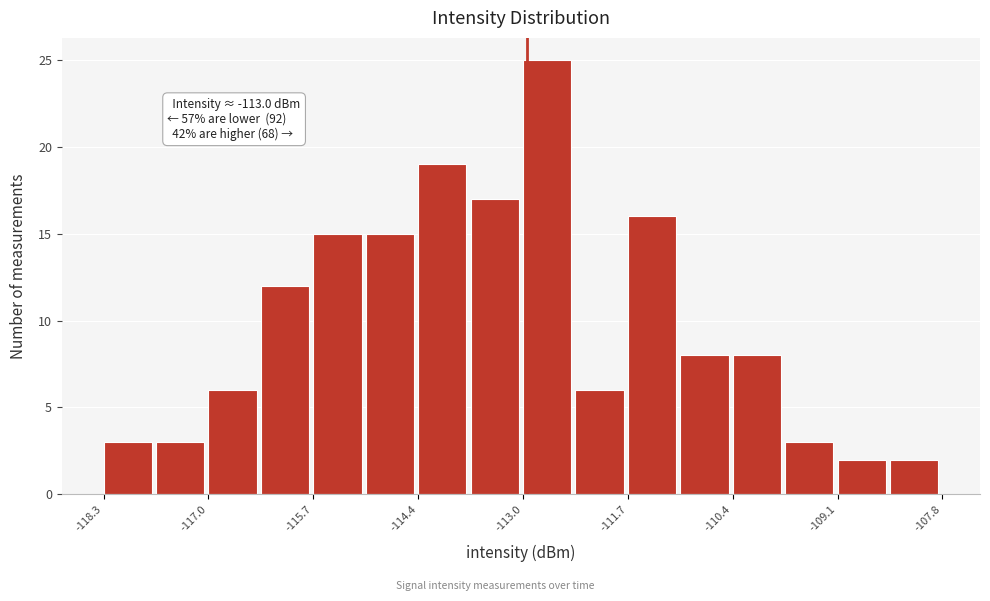

Read against the x-axis, roughly where is the centre of the tallest bar?

-112.8